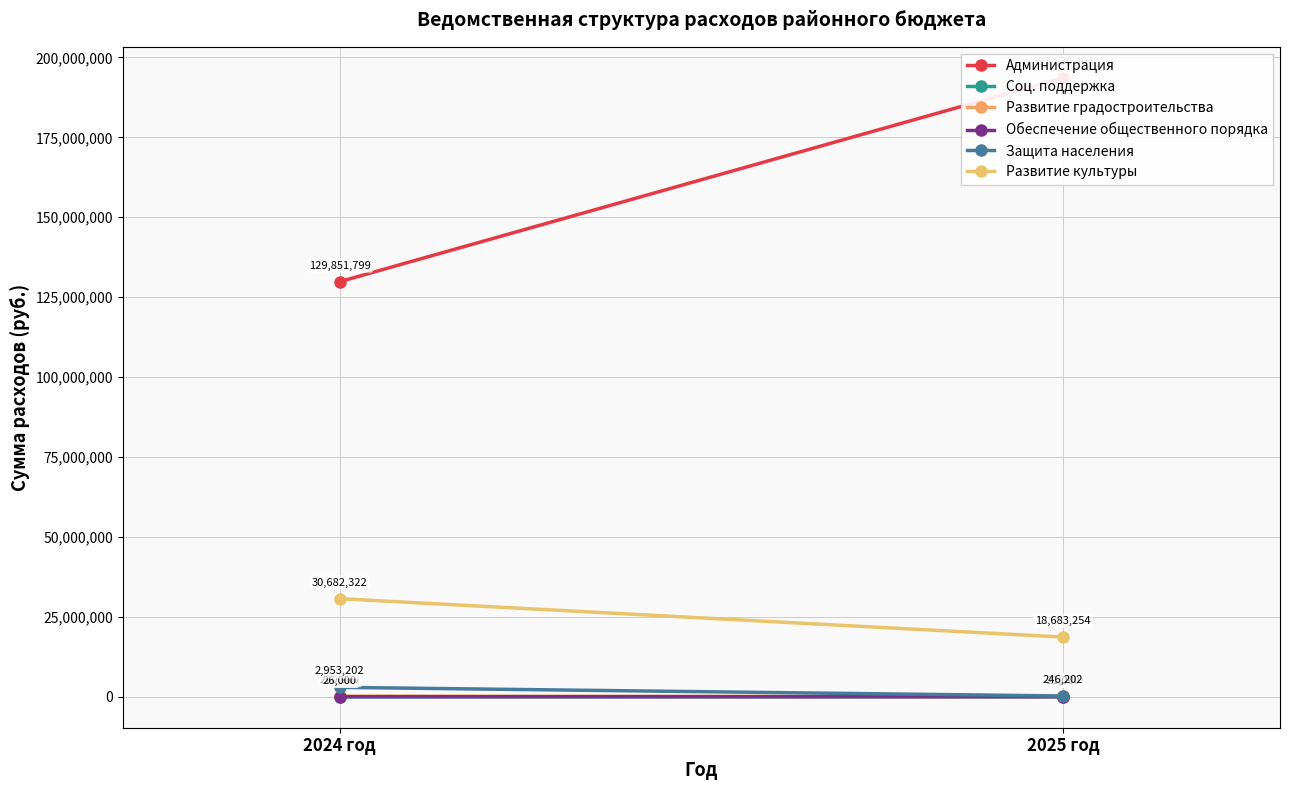

At which category is the sum across all series the highest?

2025 год